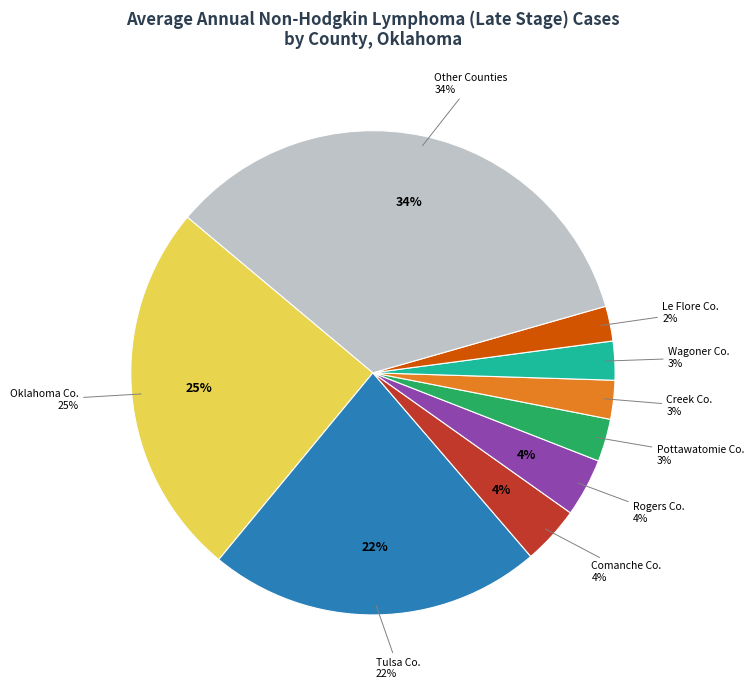

What percentage is the Rogers County slice, to the nearest percent?

4%